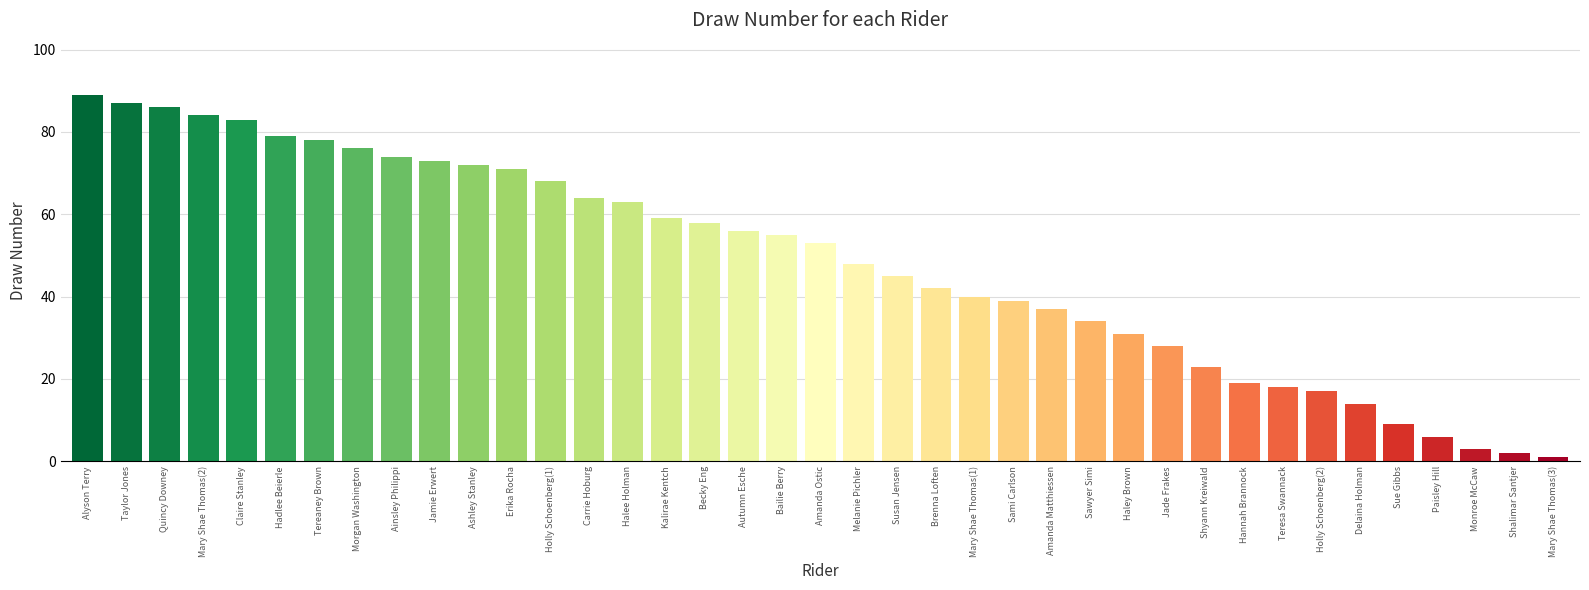

What is the greatest value displayed?

89